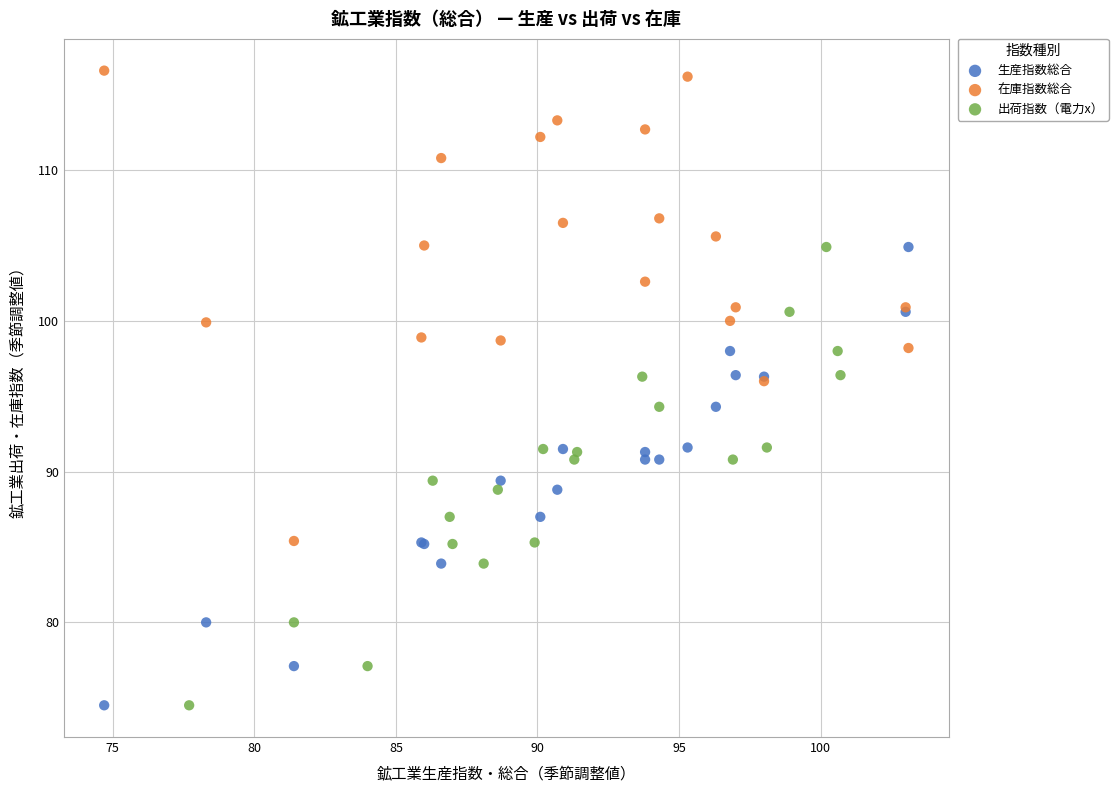

Which series contains the highest Y value?

在庫指数総合